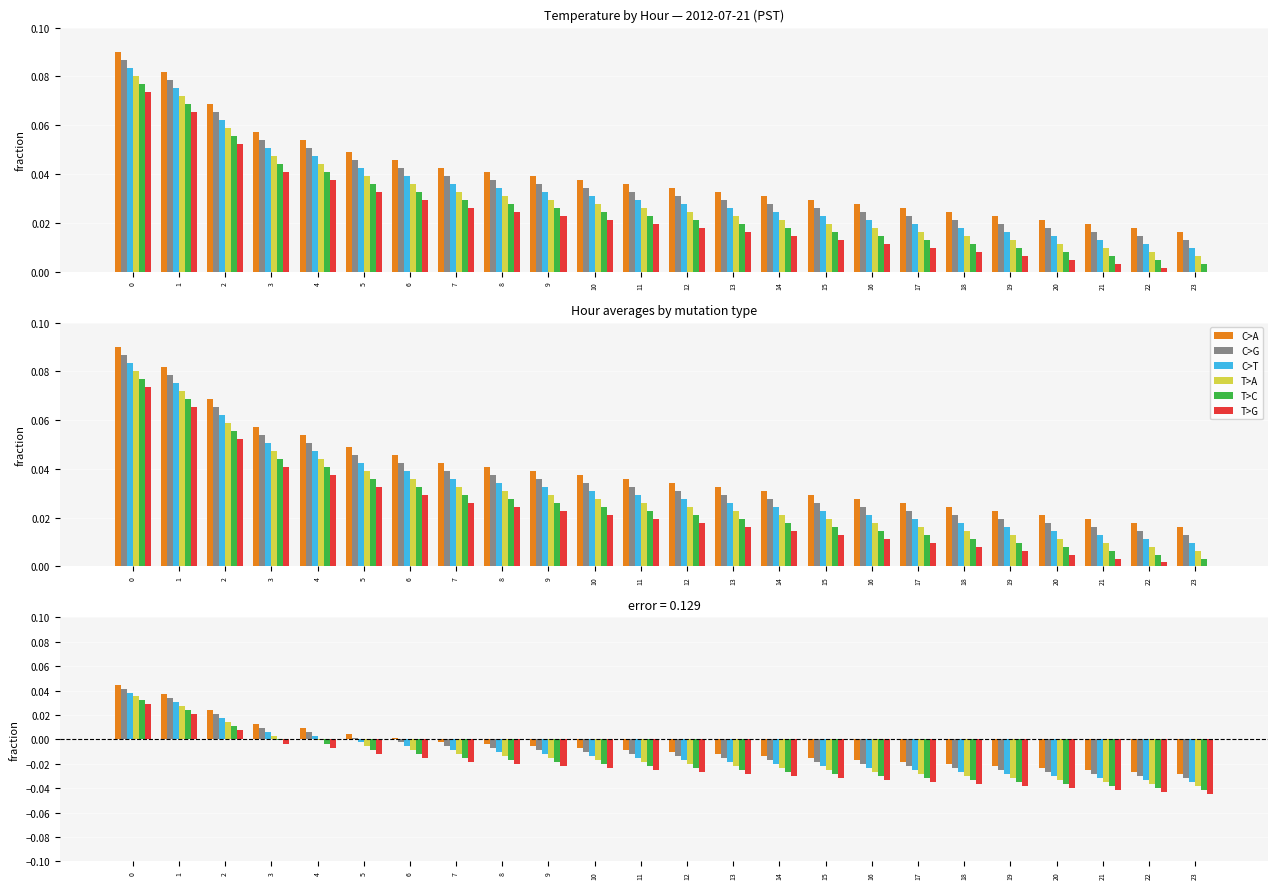

At which label is T>C closest to 0?

3